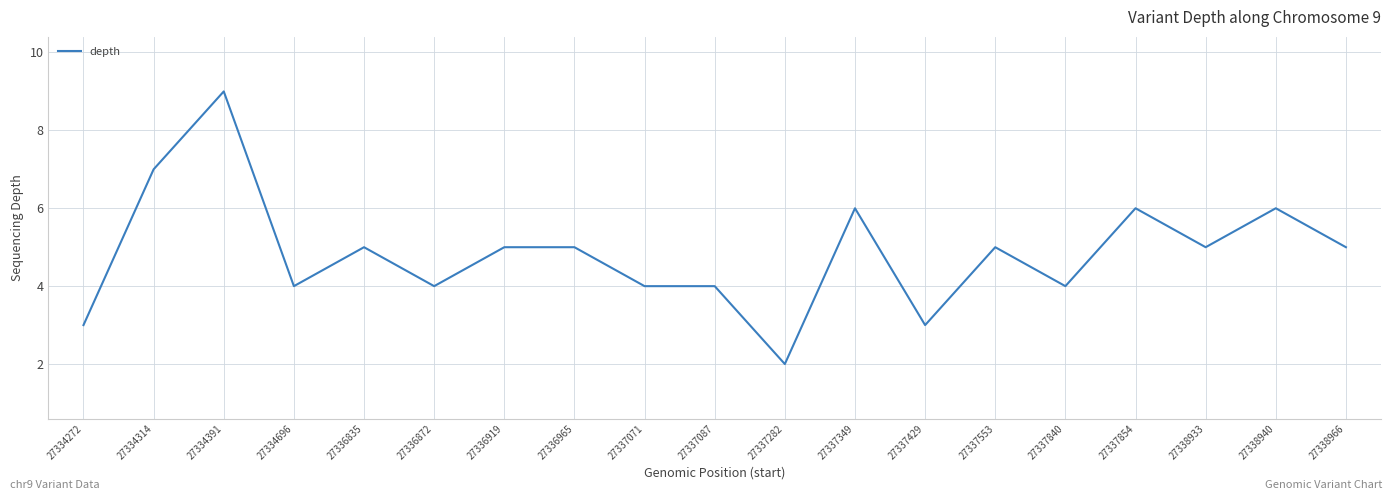

The value at 27337553 is 5. True or false?

True